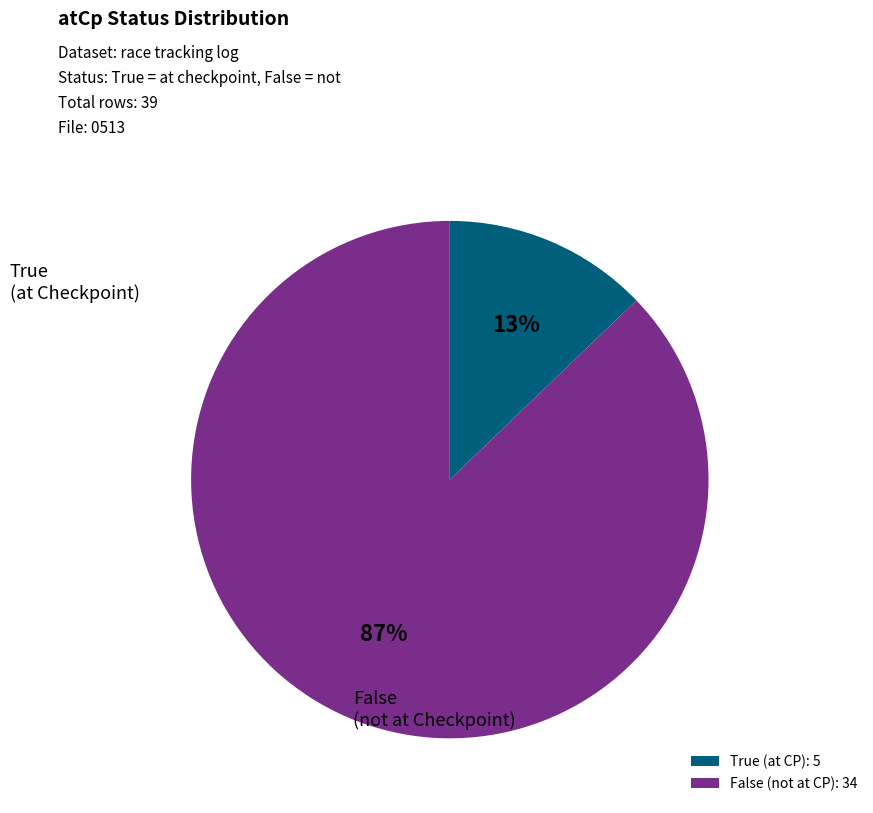

How many slices are in this pie chart?

2